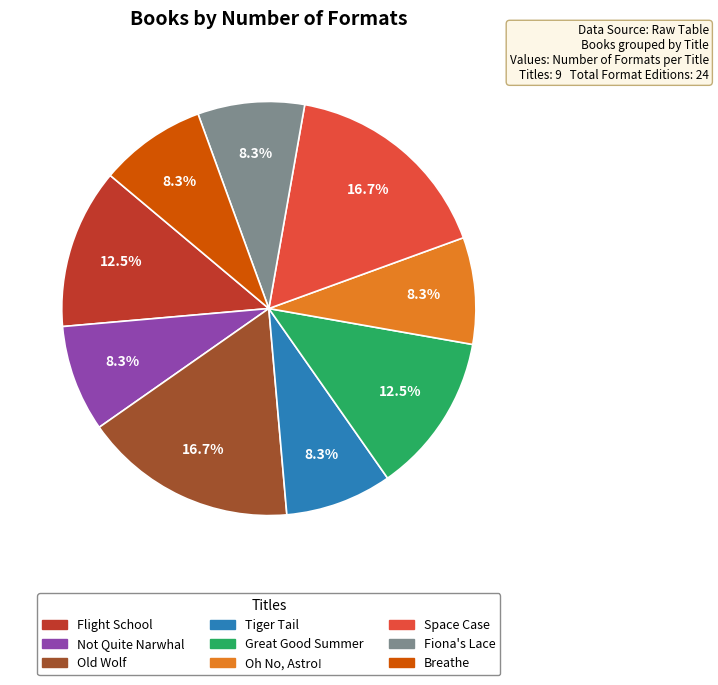

Does Tiger Tail account for over 50% of the chart?

No